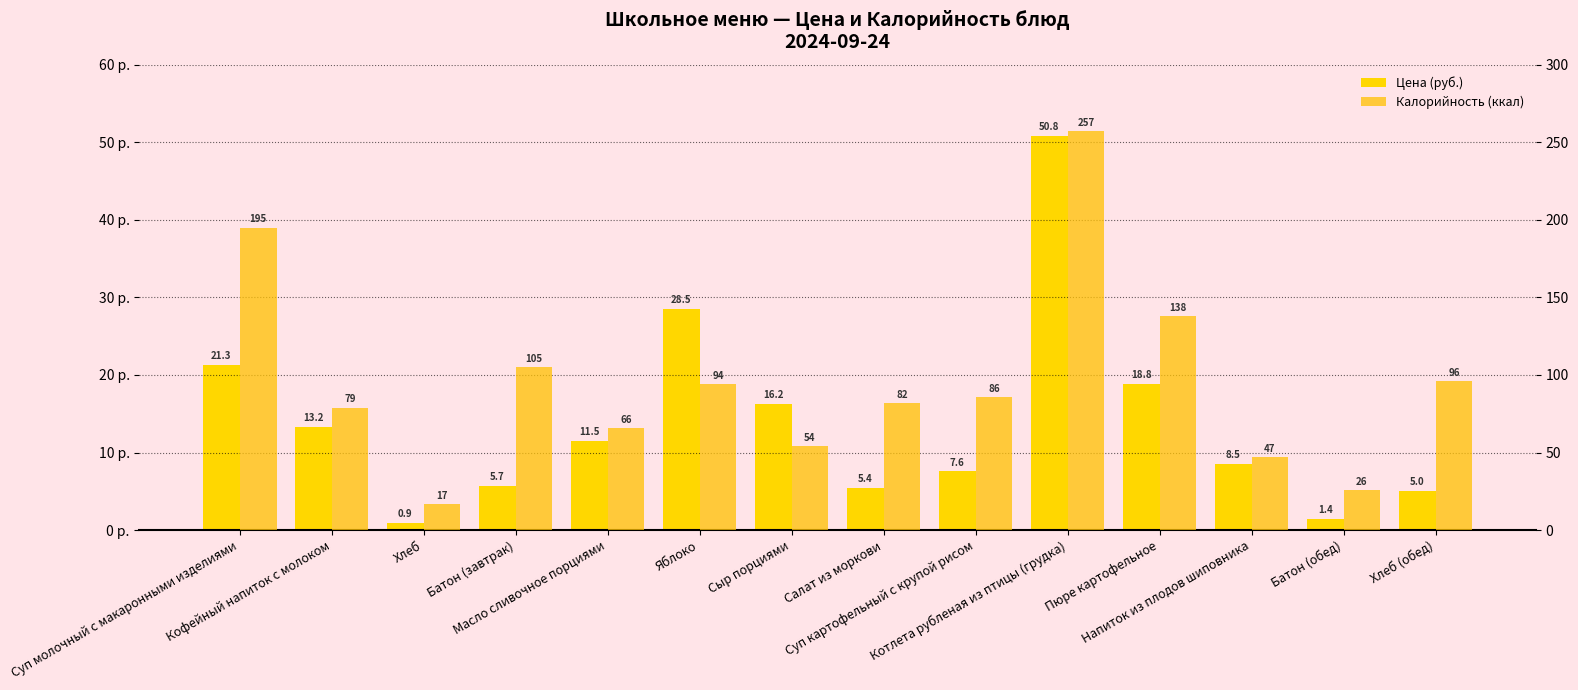

Read the Калорийность (ккал) value at Суп картофельный с крупой рисом.

86.0